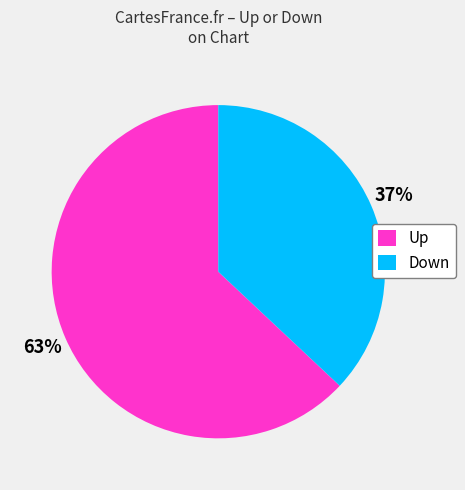

Is the sum of Down and Up greater than half?

Yes